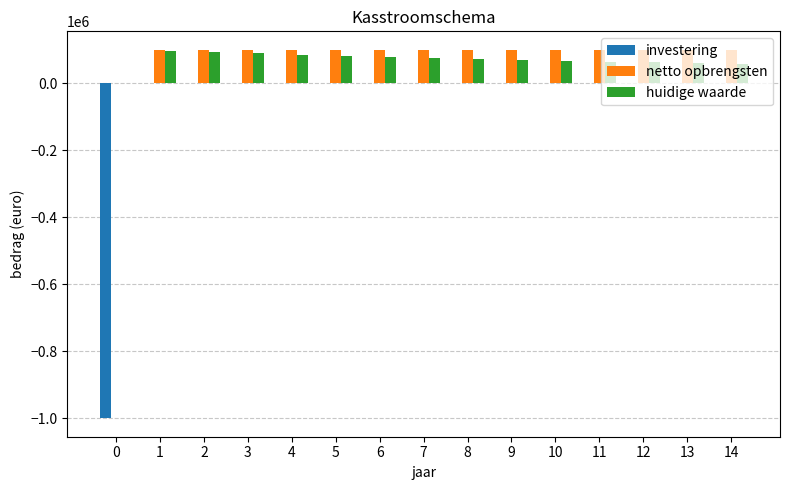

What is the maximum value shown in the chart?

100000.0